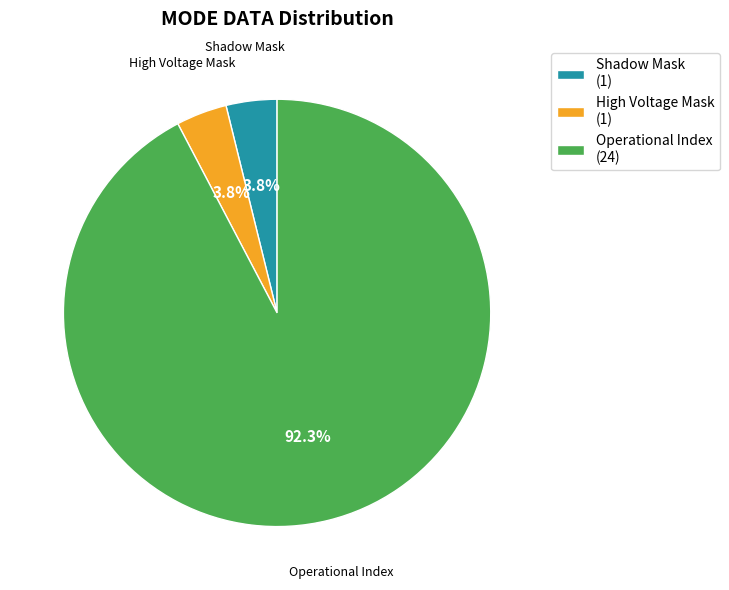

Combined, do Operational Index (24) and Shadow Mask (1) account for over 50%?

Yes